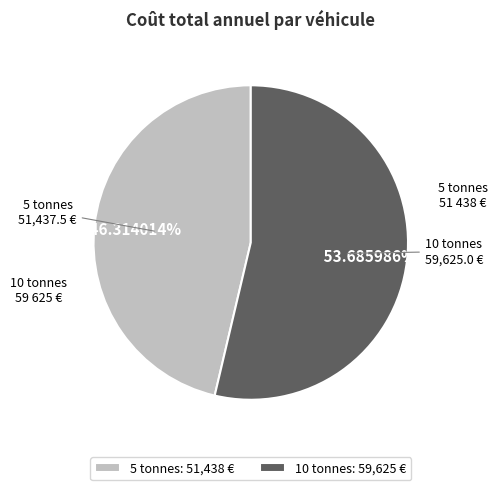

Approximately how many times larger is the value at 5 tonnes compared to 10 tonnes?

0.9